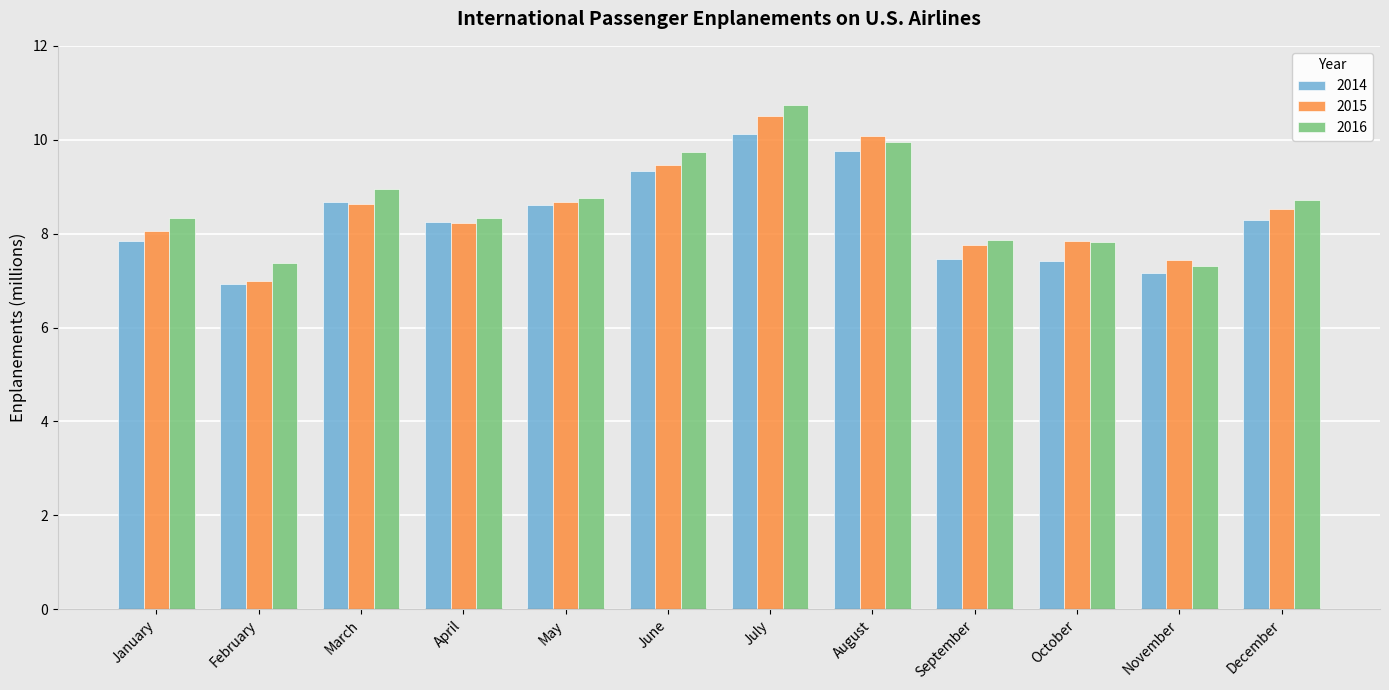

What is the difference between the 2016 values at August and September?

2.1